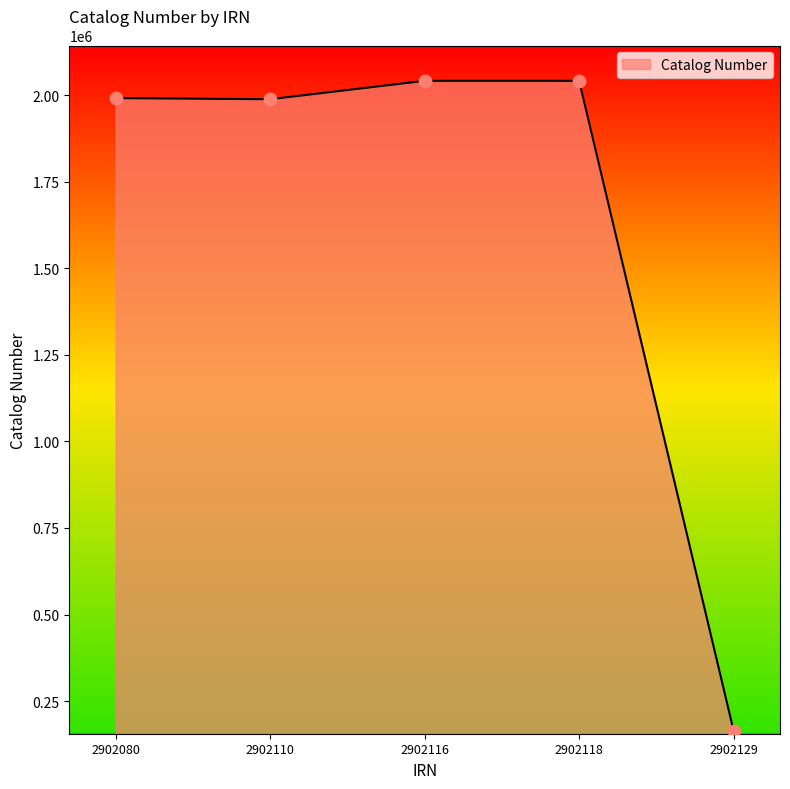

What is the ratio of the value at 2902116 to the value at 2902110?

1.0